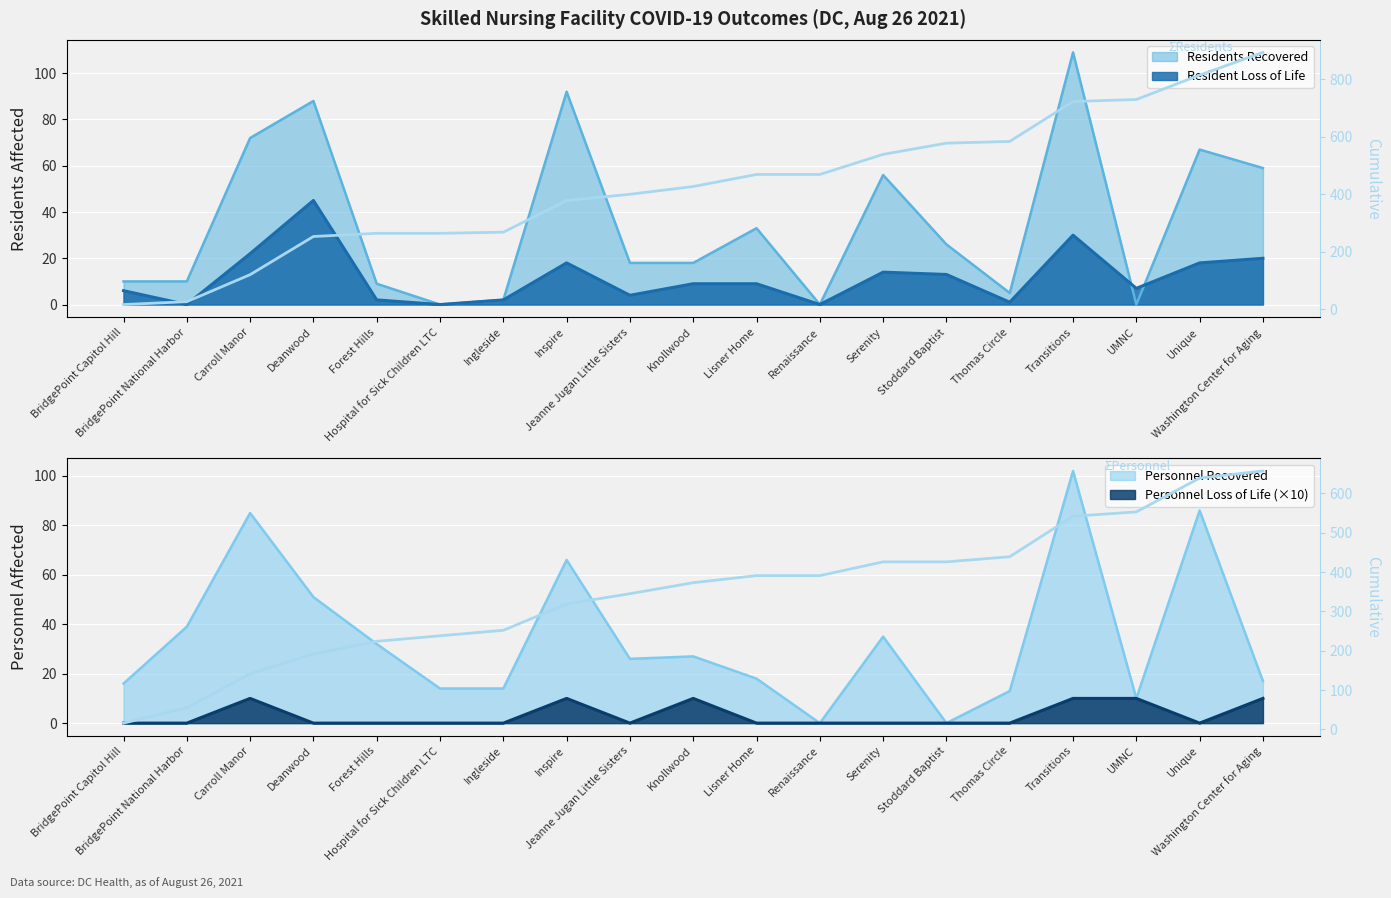

At which label does ΣResidents Cumulative first exceed 427?

Lisner Home